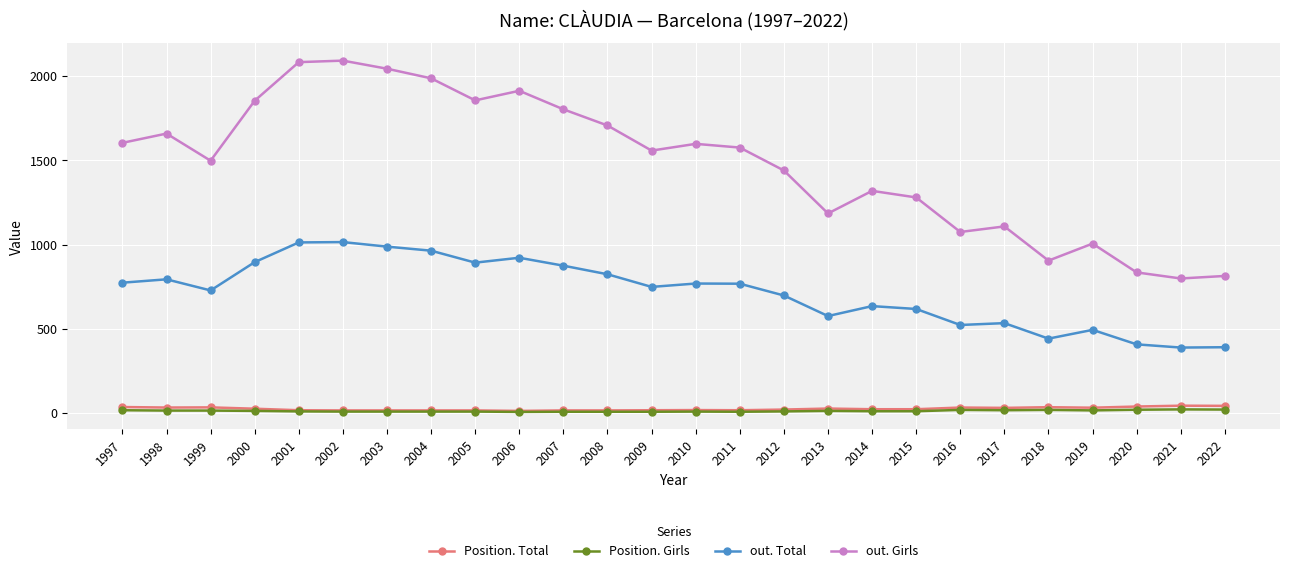

Which series has the largest total across all categories?

out. Girls